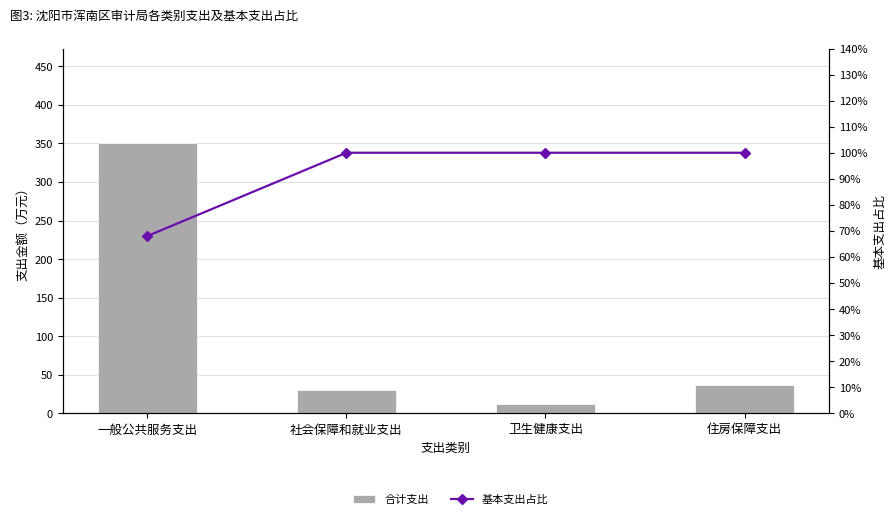

What is the minimum value shown in the chart?

0.7